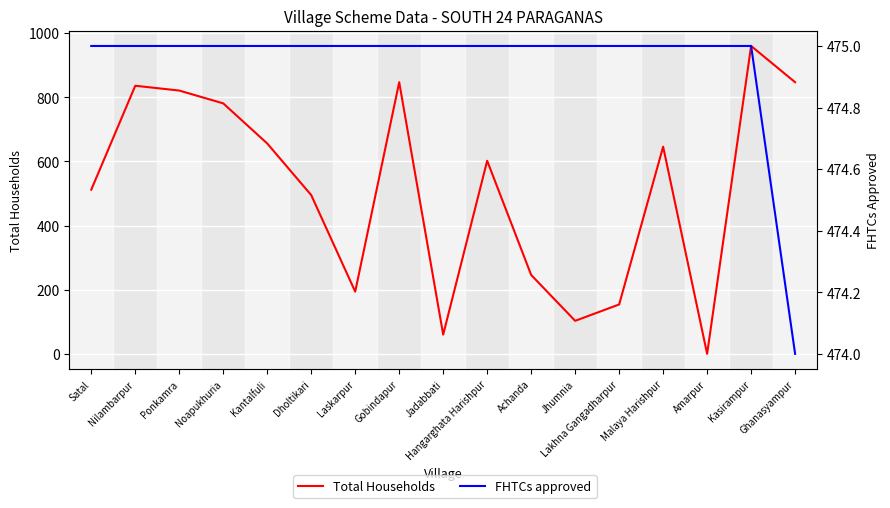

What is the maximum value shown in the chart?

960